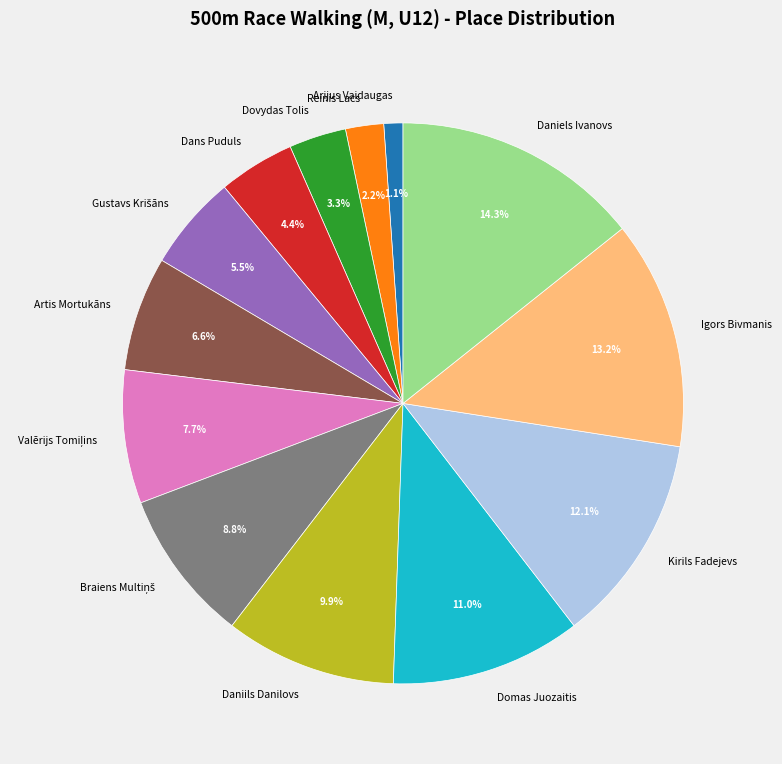

To the nearest percent, what is the difference between the largest and smallest slice percentages?

13%